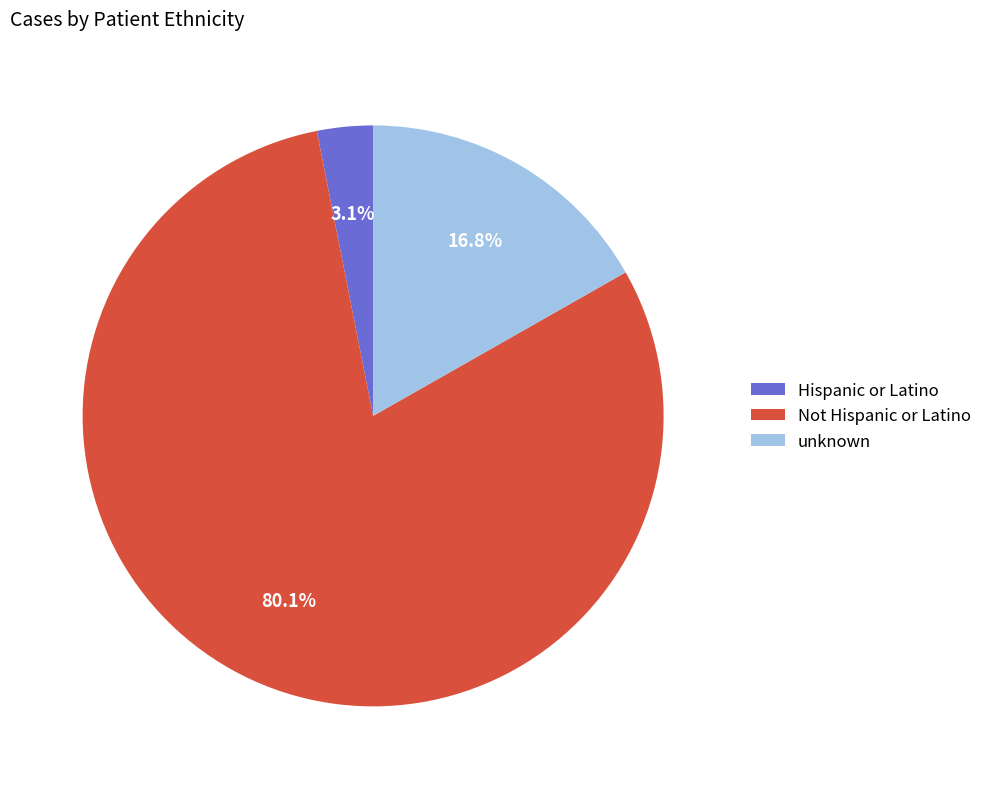

To the nearest percent, what portion does Hispanic or Latino represent?

3%